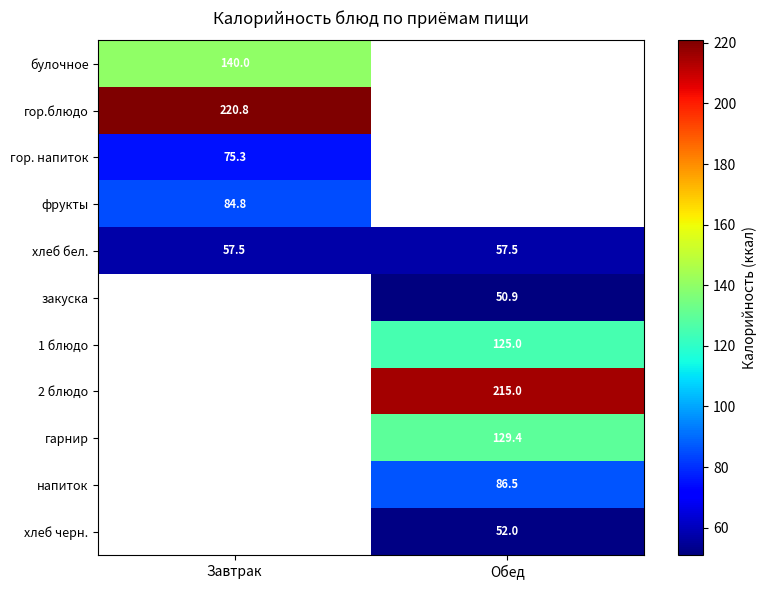

What is the average value of the хлеб бел. series?

57.5